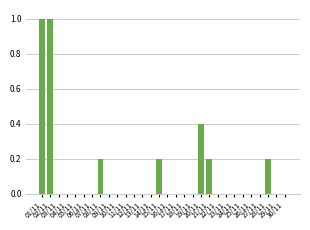

What is the greatest value displayed?

1.0